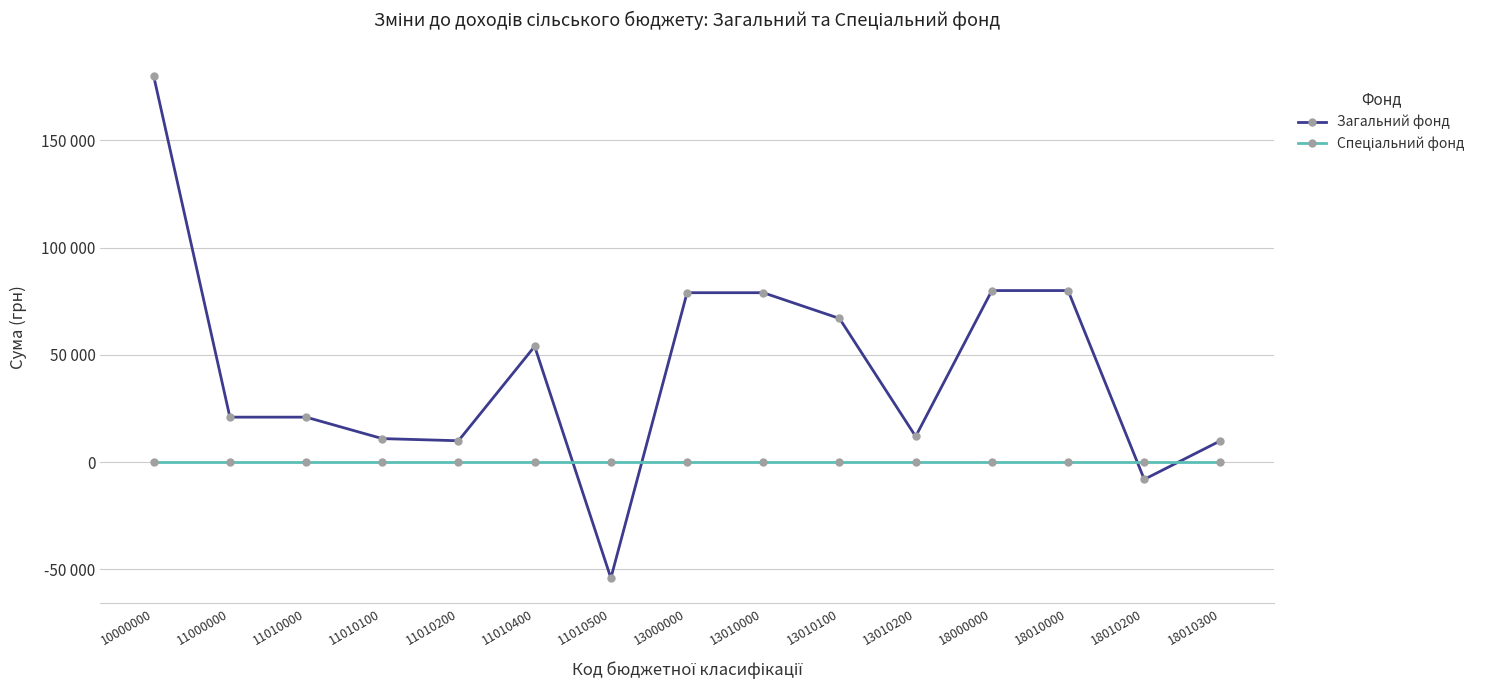

At which label does Загальний фонд first exceed 21000?

10000000